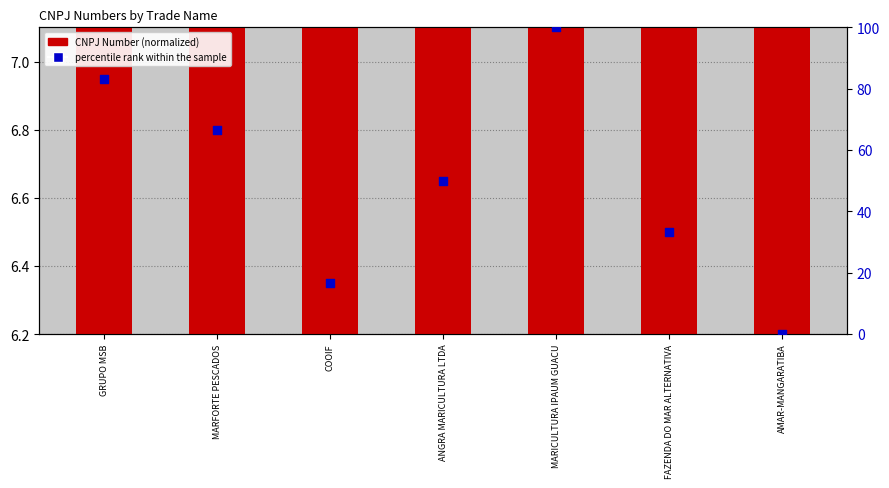

Which series contains the lowest Y value?

percentile rank within the sample